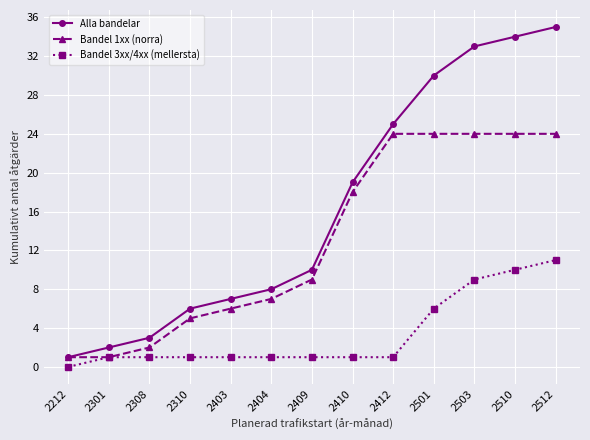

How many positive values does the Bandel 3xx/4xx (mellersta) series have?

12